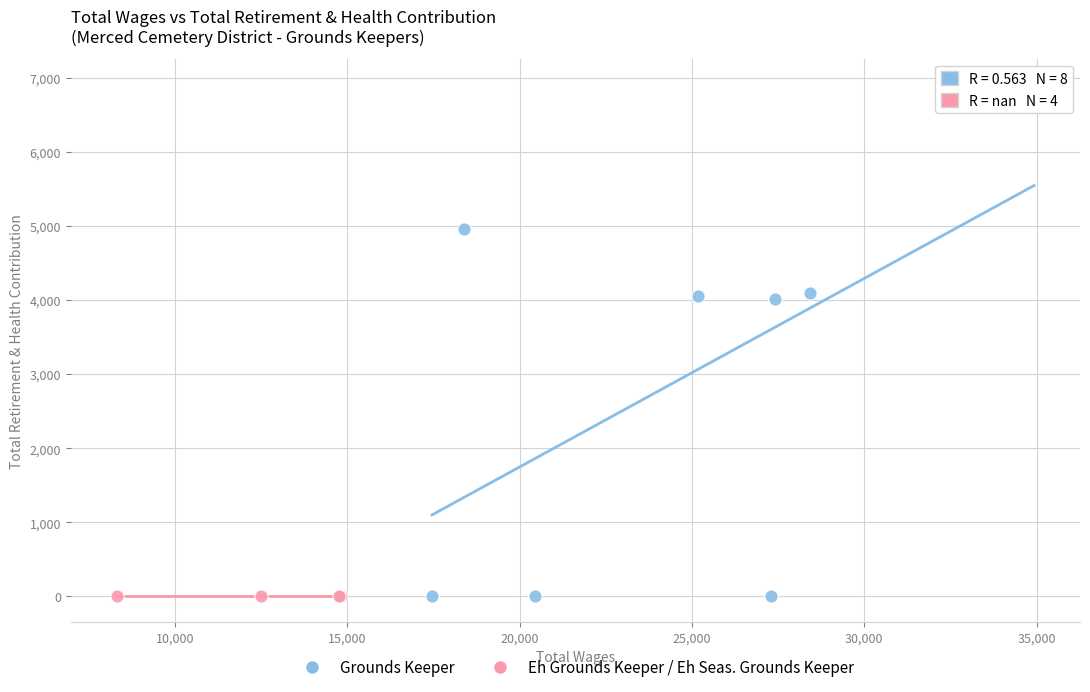

Which series contains the highest Y value?

Grounds Keeper